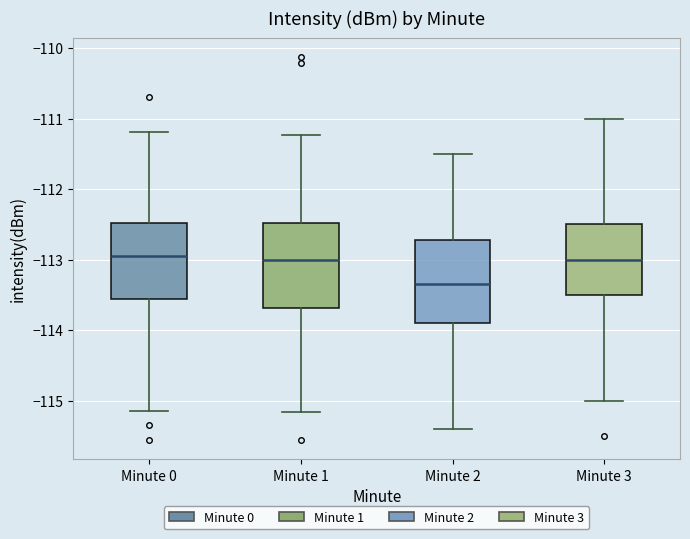

Reading left to right, transcribe this box plot: for each box, give where its median line is, the range the box spans, and where its two whiskers end, as read against the y-axis. The values are not printed on the chart, so give them approximately, as read against the axis.

Minute 0: median -112.9, box -113.6 to -112.5, whiskers -115.1 to -111.2
Minute 1: median -113.0, box -113.7 to -112.5, whiskers -115.2 to -111.2
Minute 2: median -113.3, box -113.9 to -112.7, whiskers -115.4 to -111.5
Minute 3: median -113.0, box -113.5 to -112.5, whiskers -115.0 to -111.0